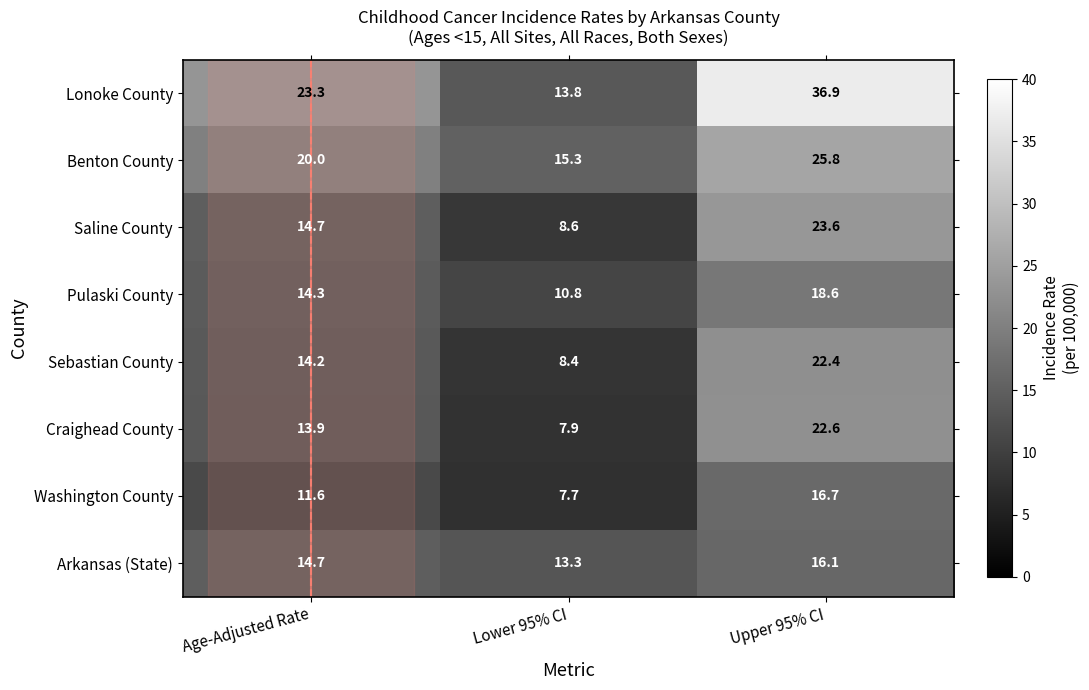

At which label does Pulaski County reach its minimum?

Lower 95% CI